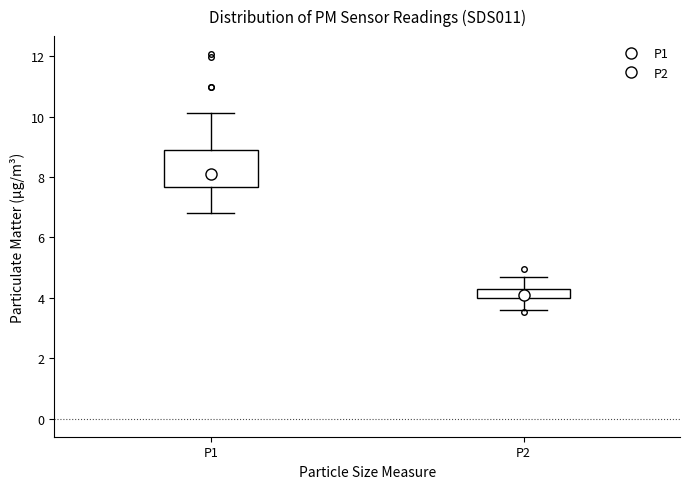

Which box's median line is the highest?

P1